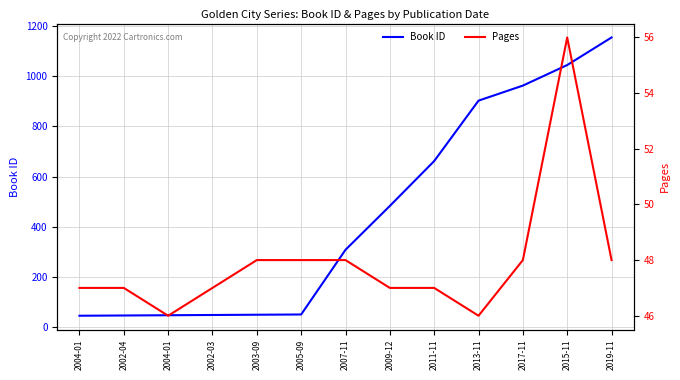

Reading left to right, transcribe all the data shown in this chart.

Book ID: 45	46	47	48	49	50	308	483	662	903	963	1045	1155
Pages: 47	47	46	47	48	48	48	47	47	46	48	56	48